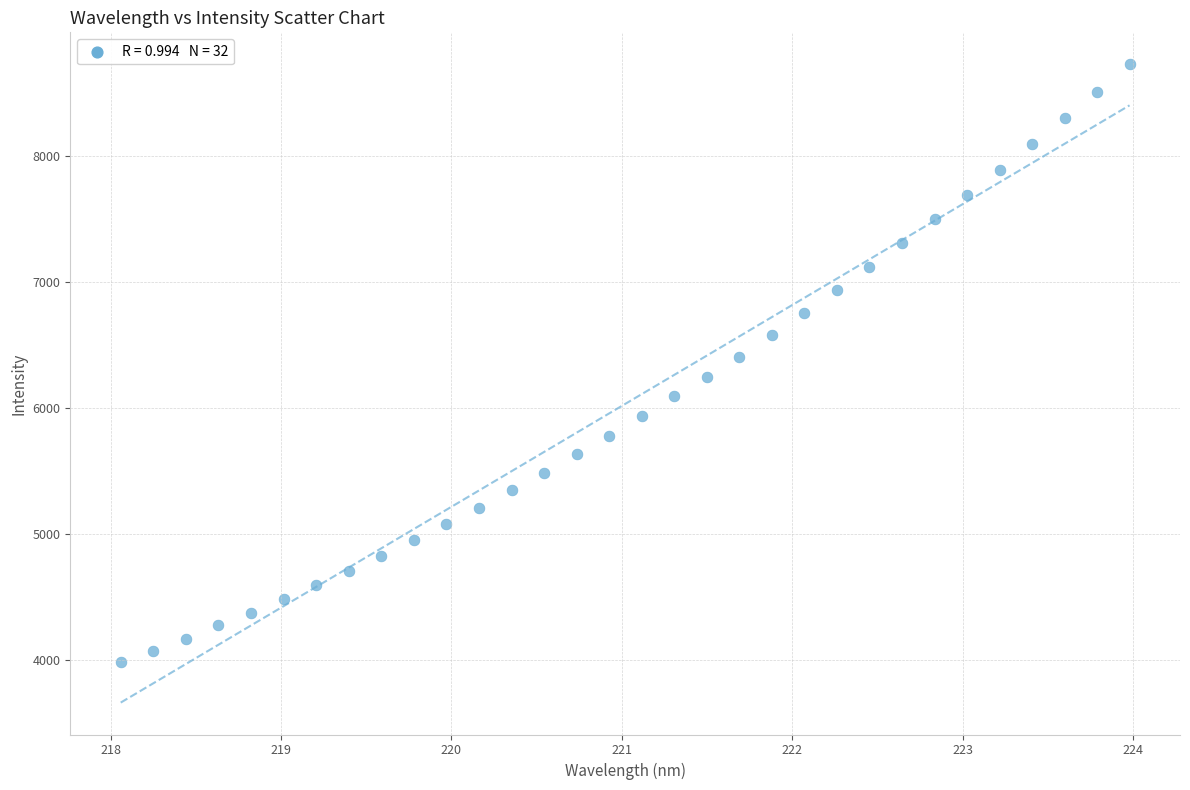

What is the range of X values (max minus min)?

5.9